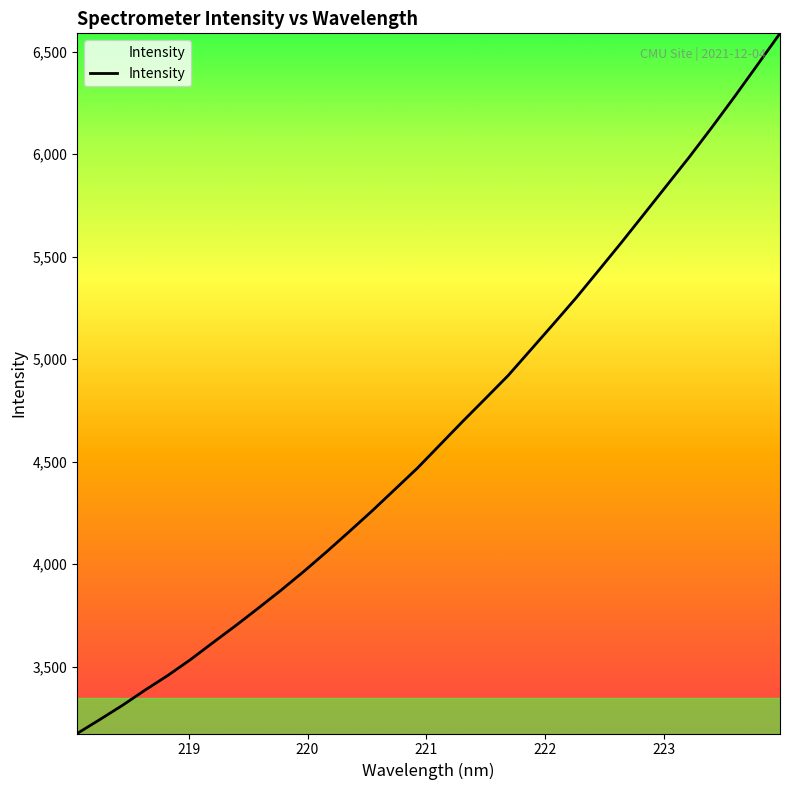

What is the difference between the maximum and minimum values?

3415.6